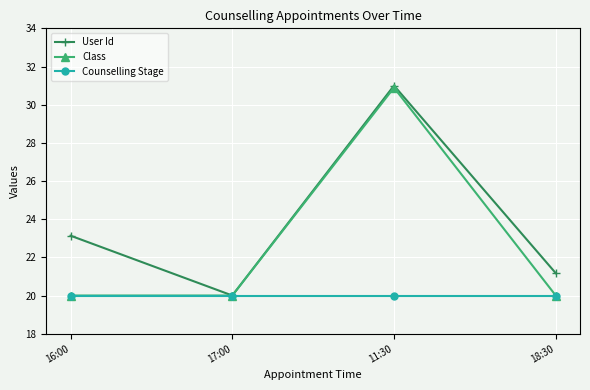

How many categories are shown in the chart?

4